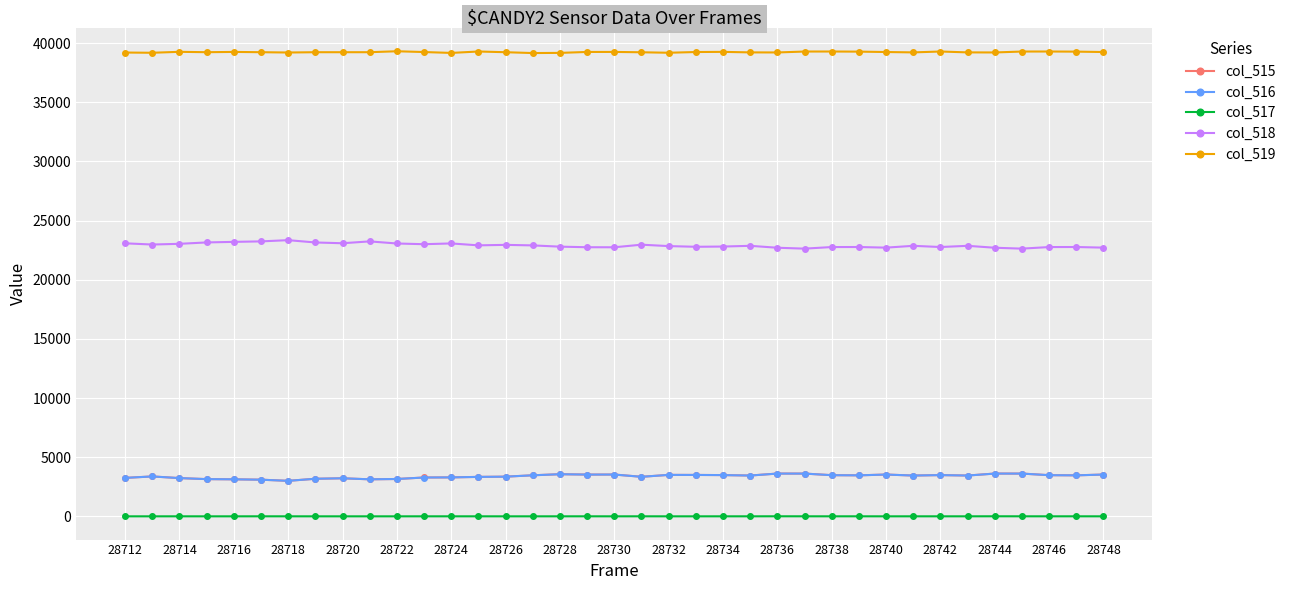

True or false: col_518 and col_516 intersect in this chart.

False